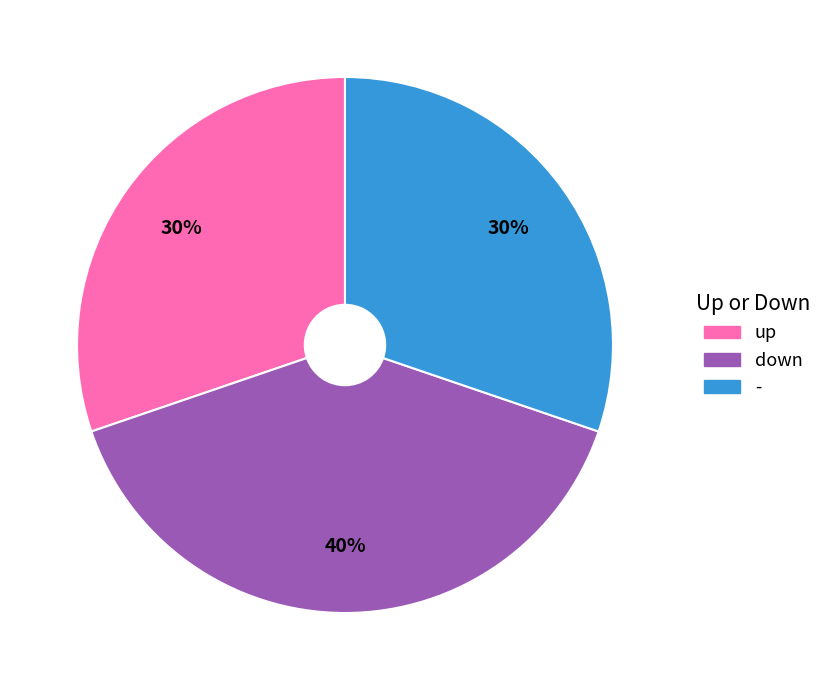

Which slice is the largest?

down